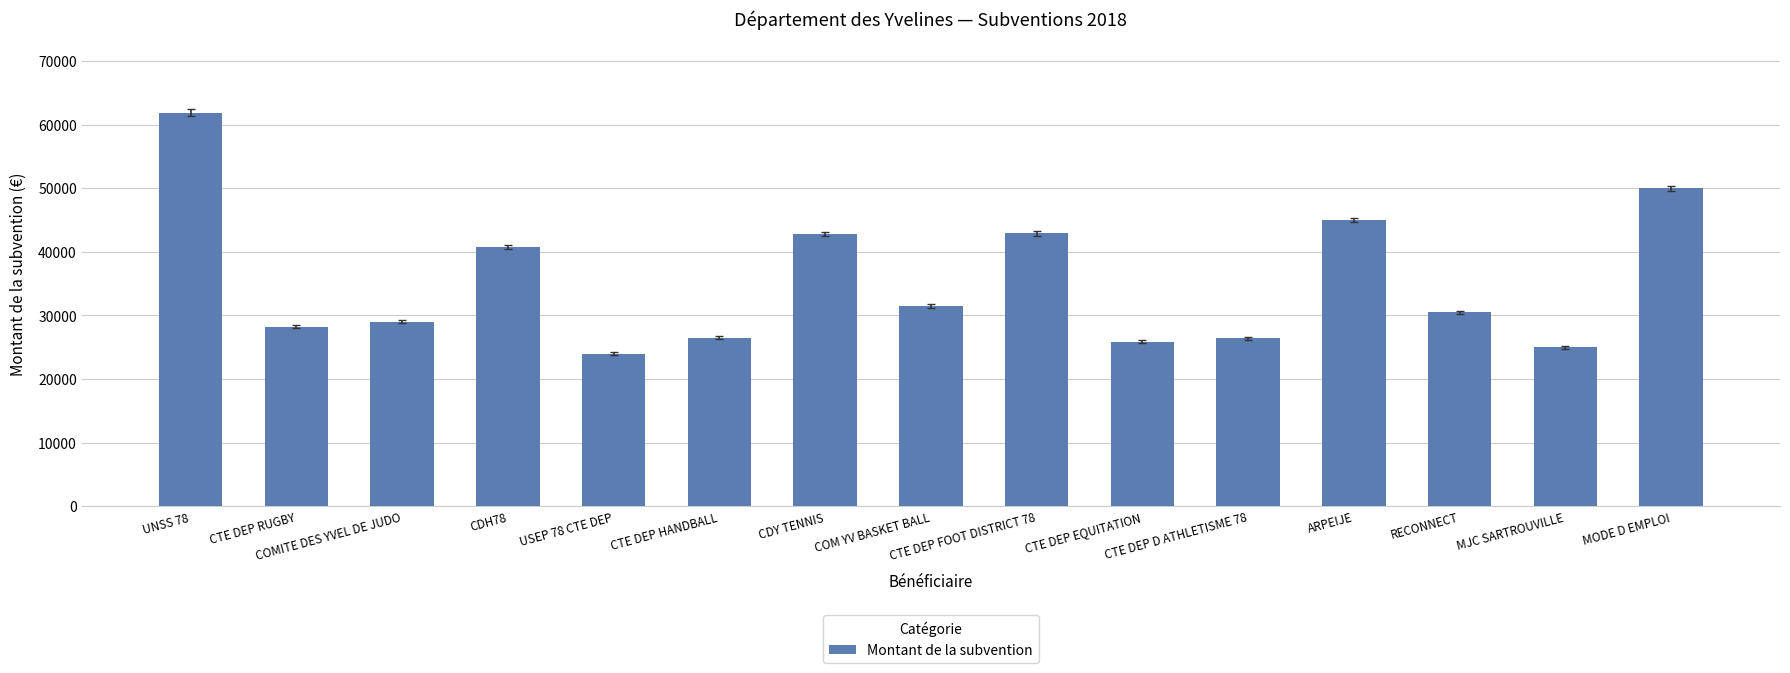

What is the average value?

35357